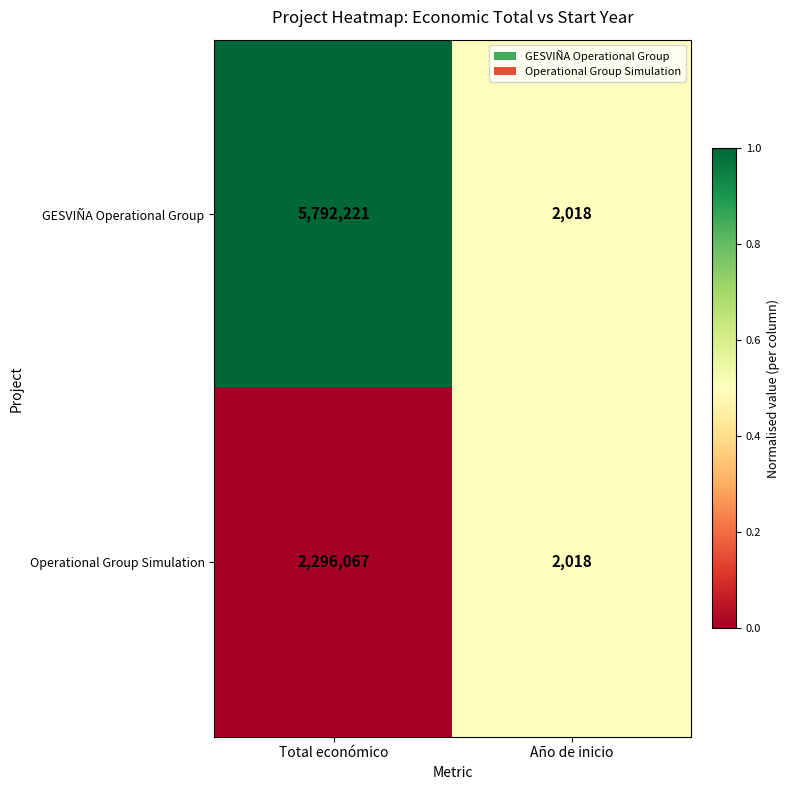

Rank the series at Total económico from highest to lowest value.

GESVIÑA Operational Group, Operational Group Simulation